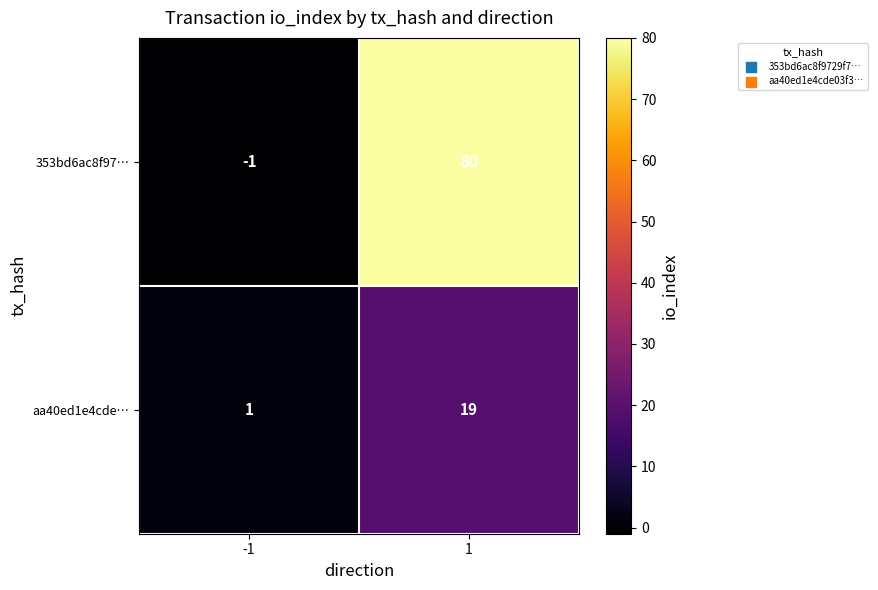

What is the approximate value of 353bd6ac8f97… at 1, to the nearest 10?

80